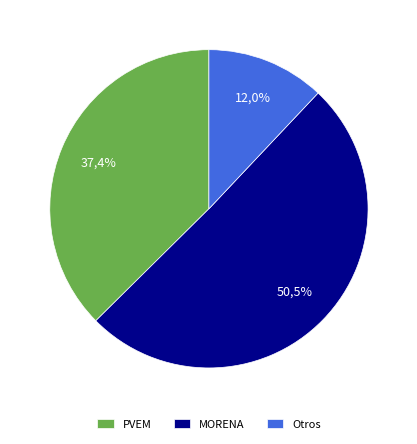

Is MORENA the majority of the pie?

Yes